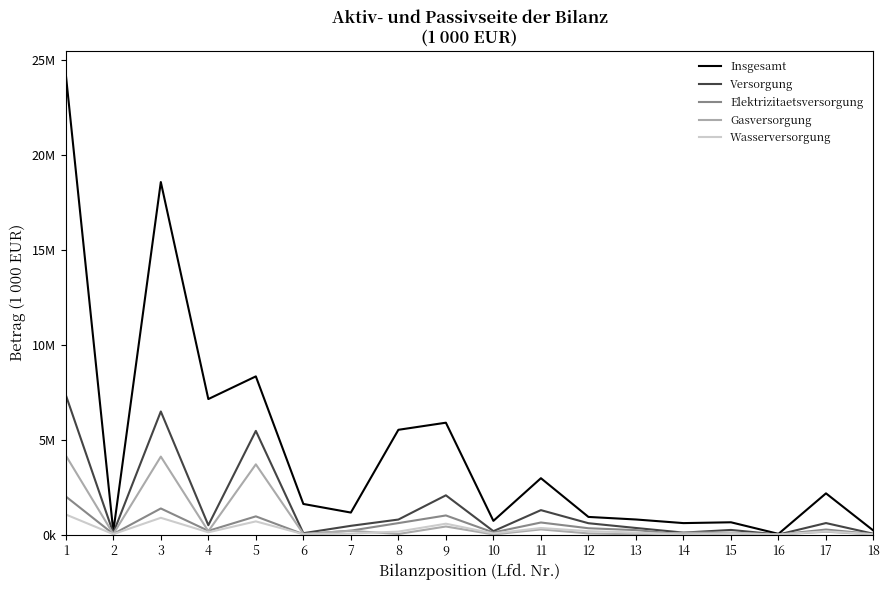

At how many categories does at least one series exceed 10603664?

2